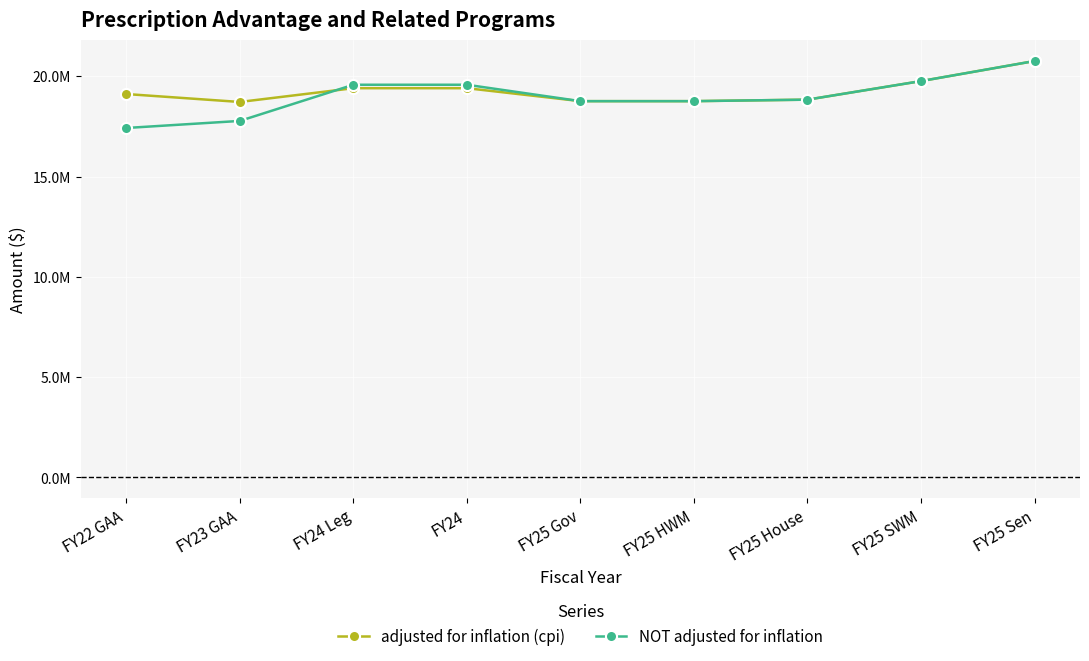

At which label does adjusted for inflation (cpi) reach its minimum?

FY23 GAA